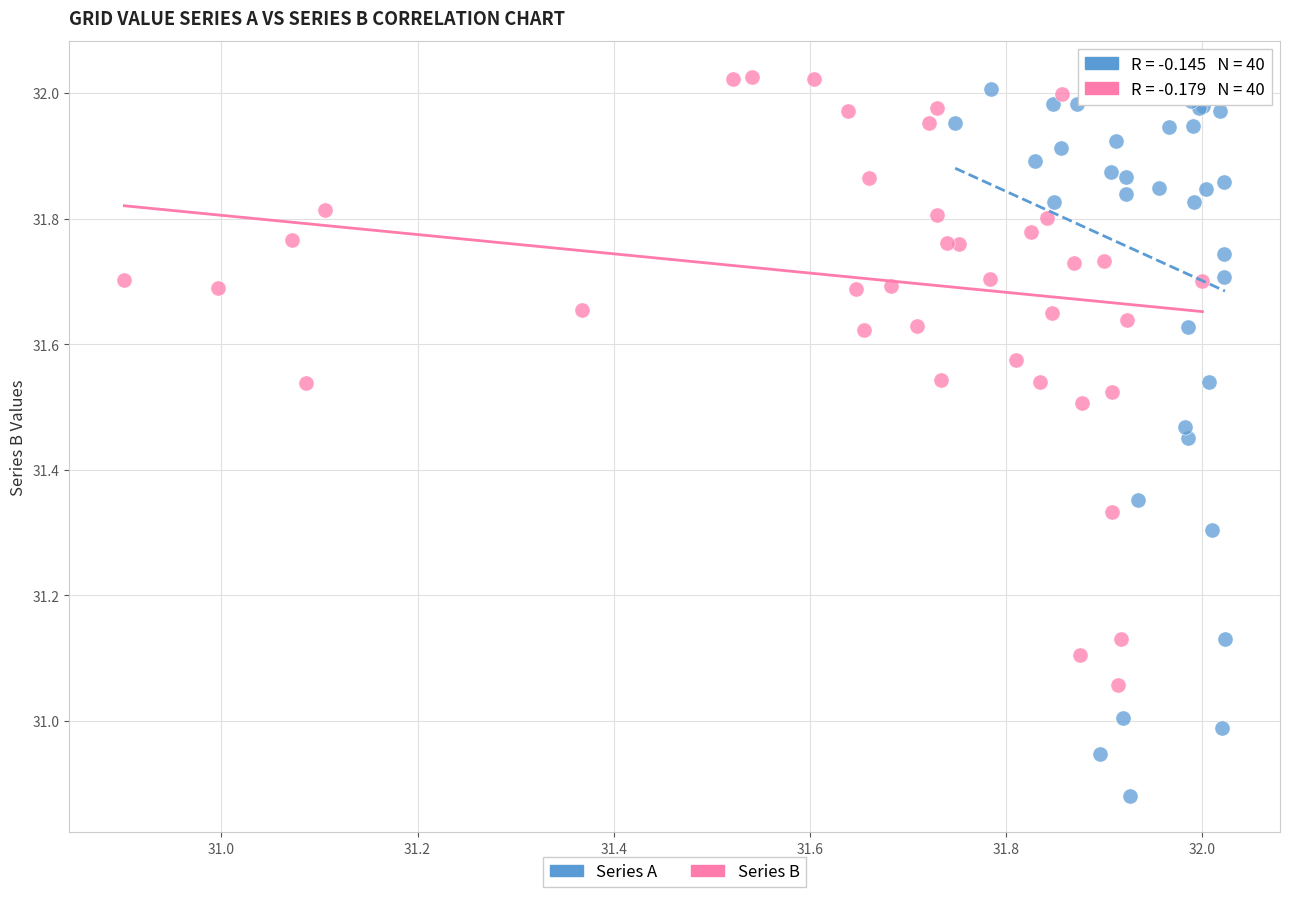

Which series reaches the minimum Y coordinate?

Series A